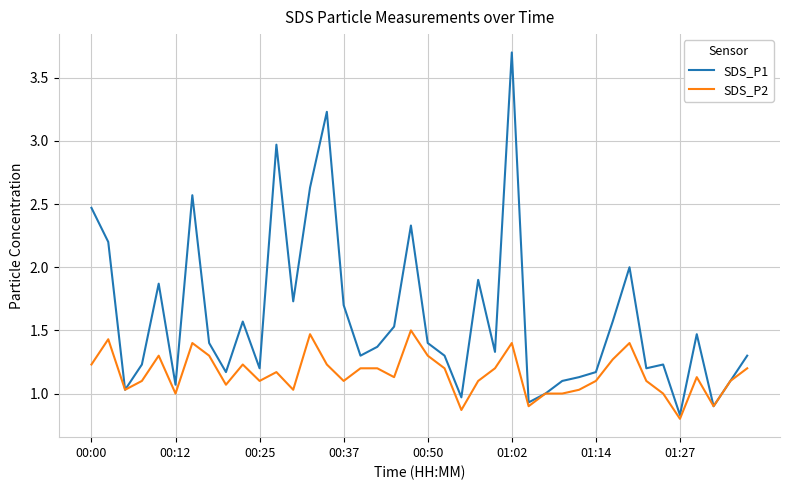

Which series has the largest total across all categories?

SDS_P1